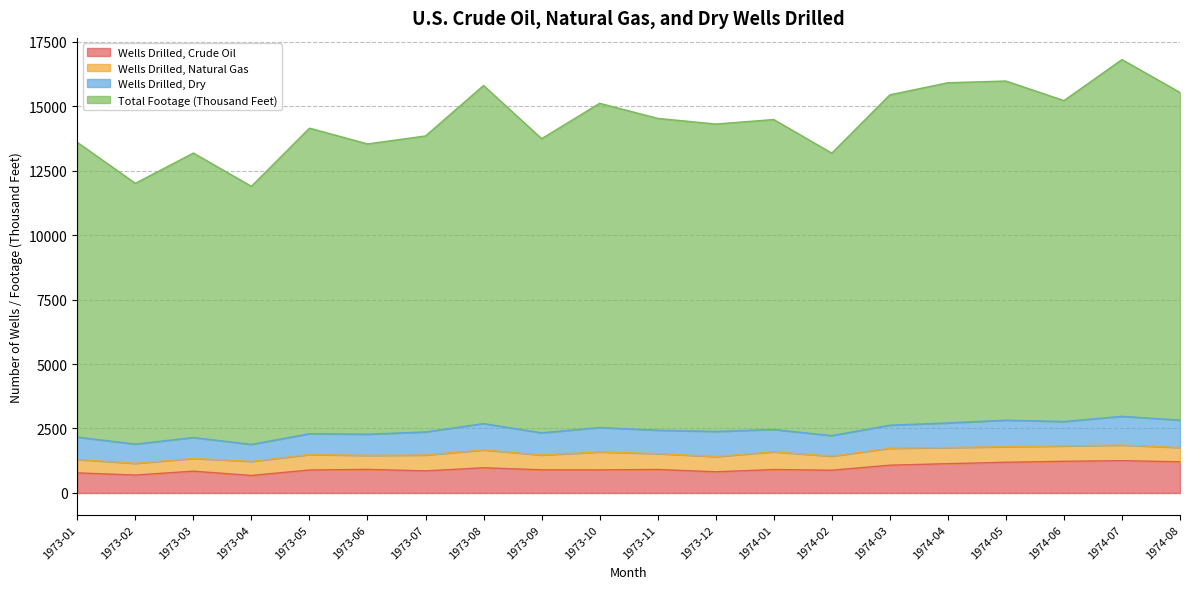

What is the sum of all Wells Drilled, Crude Oil values?

19056